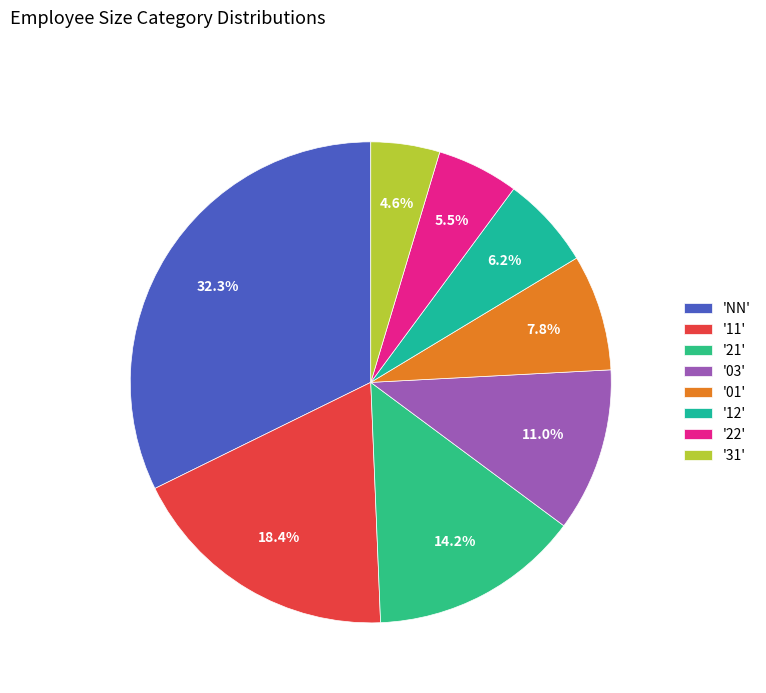

Does any single category account for the majority?

No